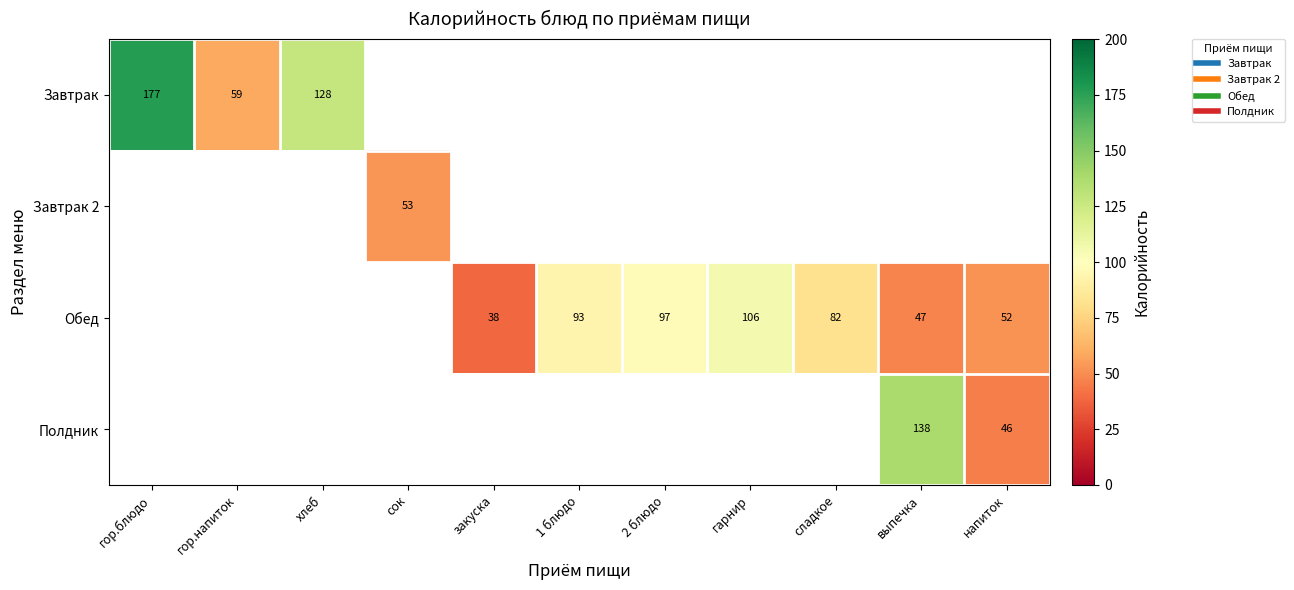

Is the value of Завтрак at напиток greater than the value of Обед at 1 блюдо?

No